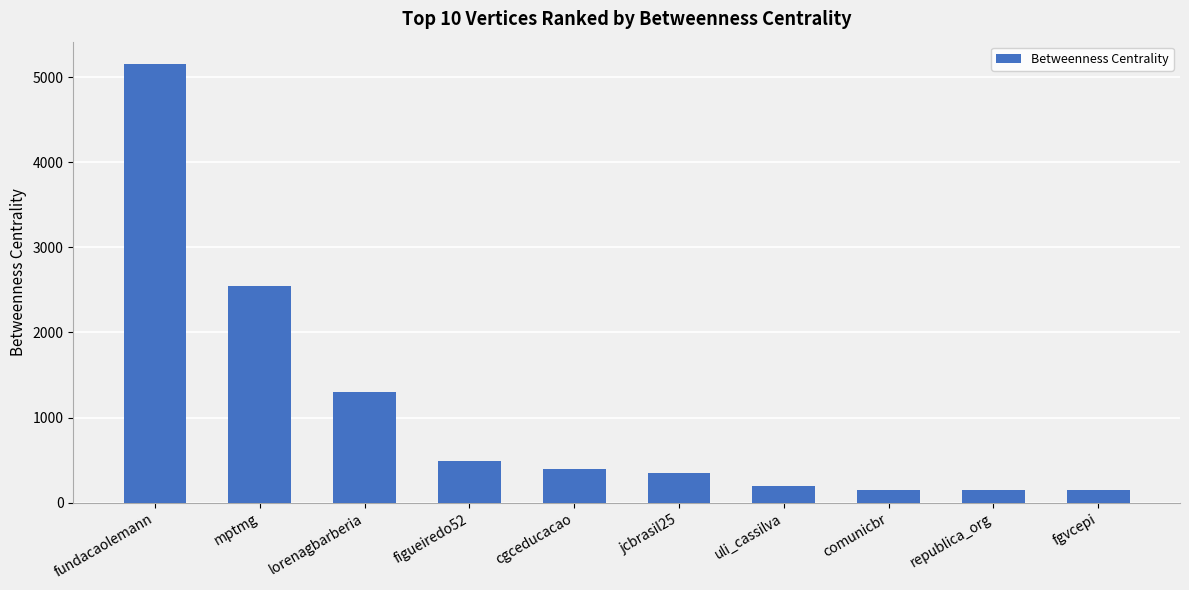

What is the difference between the maximum and minimum values?

5010.2